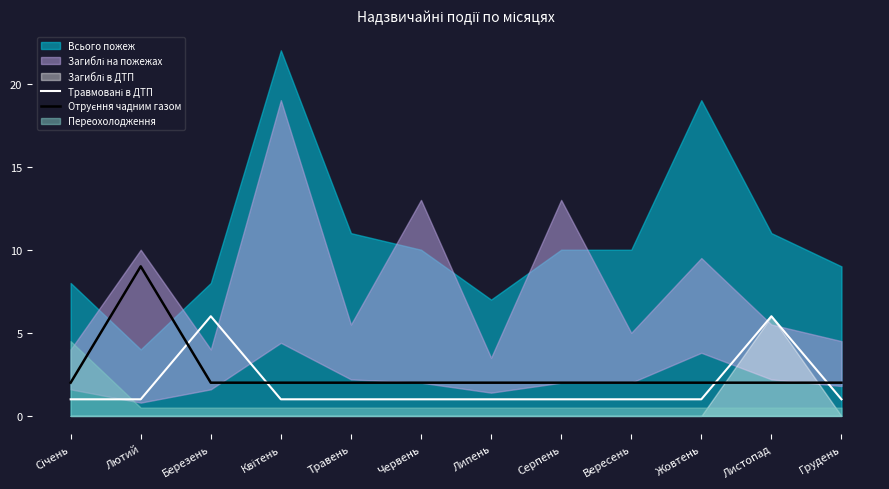

What is the label of the 1st point from the left?

Січень